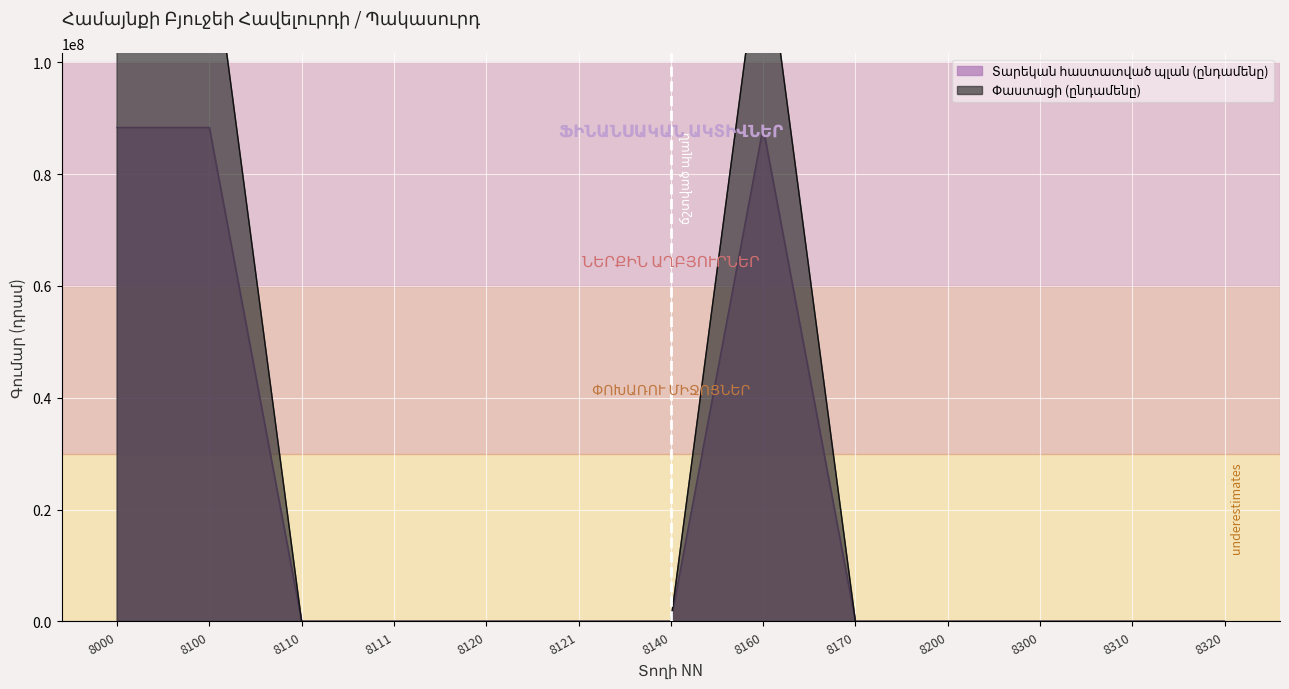

True or false: Տարեկան հաստատված պլան (ընդամենը) and Փաստացի (ընդամենը) intersect in this chart.

False